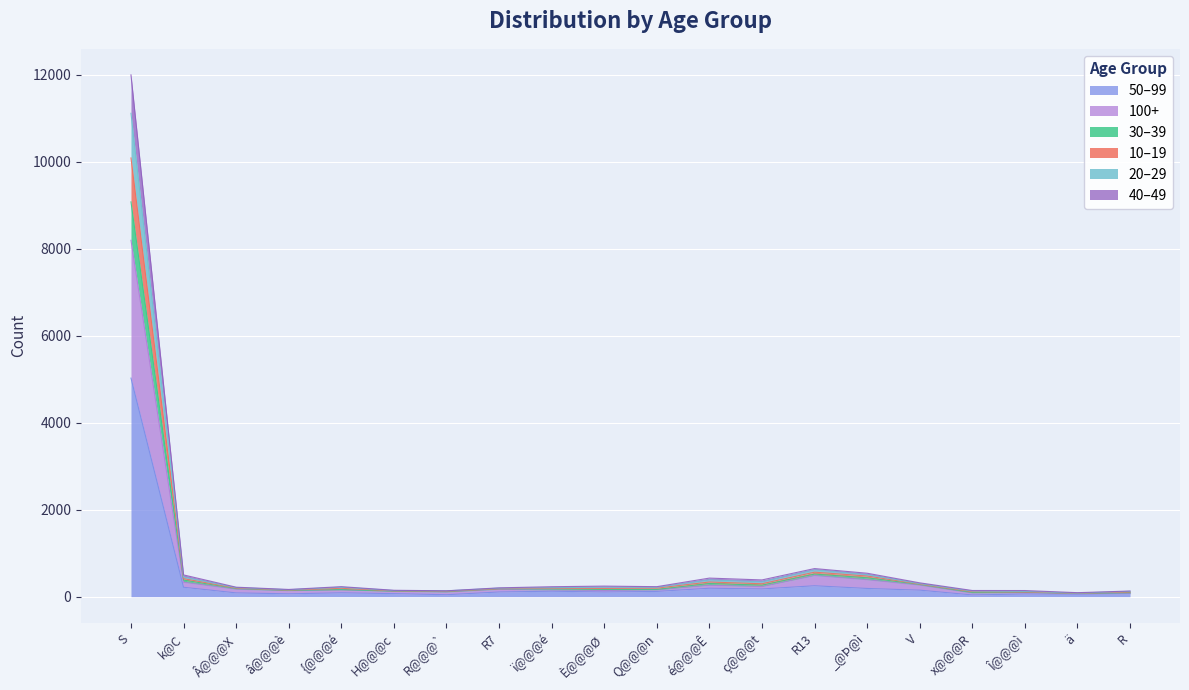

At which category is the sum across all series the highest?

S